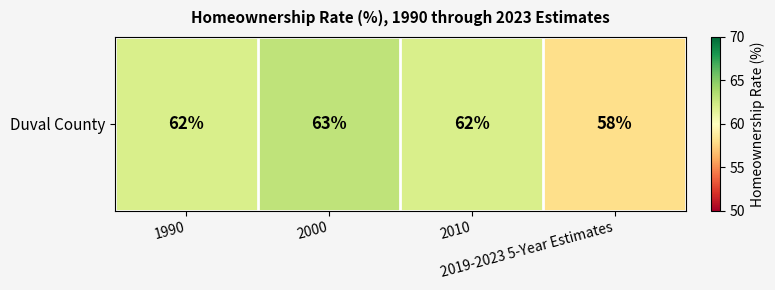

Rank the categories by value from highest to lowest.

2000, 1990, 2010, 2019-2023 5-Year Estimates